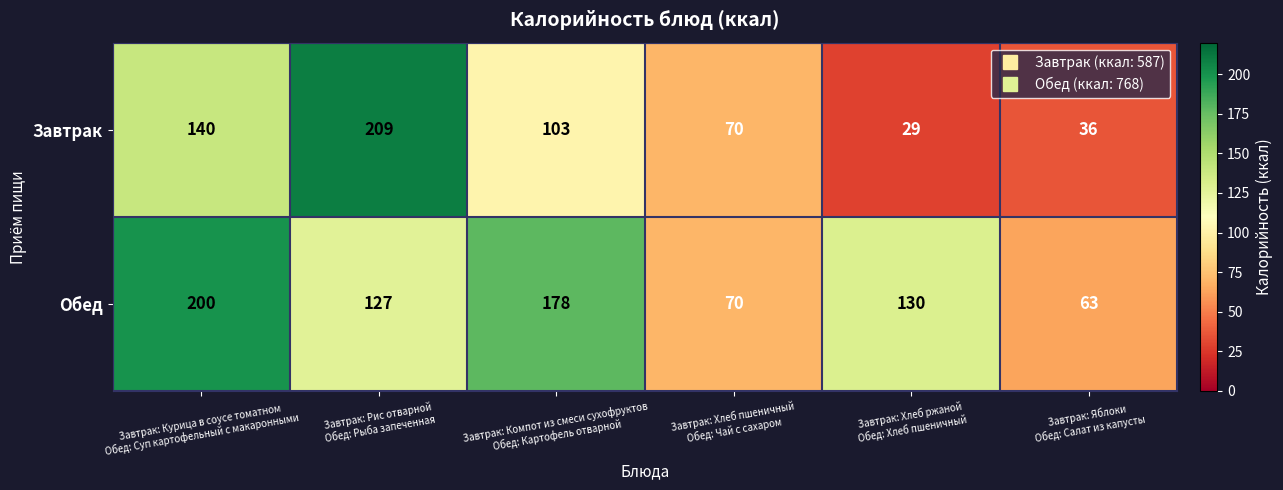

What is the greatest value displayed?

209